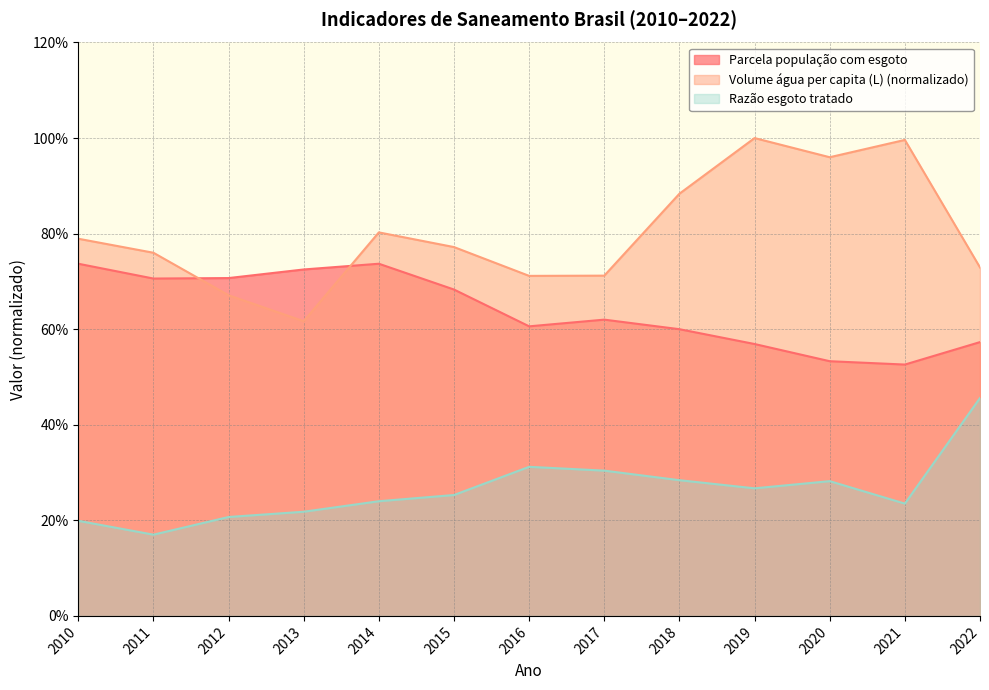

Where is Volume água per capita (L) nearest to the value 0?

2013